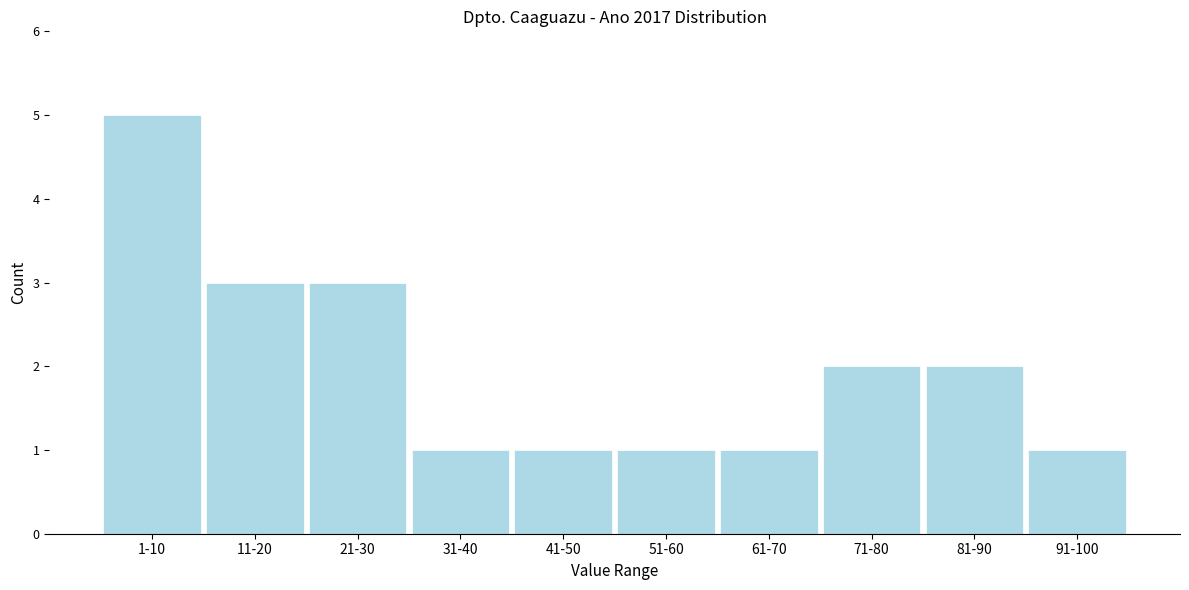

Reading left to right, list all the values displayed in this chart.

1-10=5	11-20=3	21-30=3	31-40=1	41-50=1	51-60=1	61-70=1	71-80=2	81-90=2	91-100=1